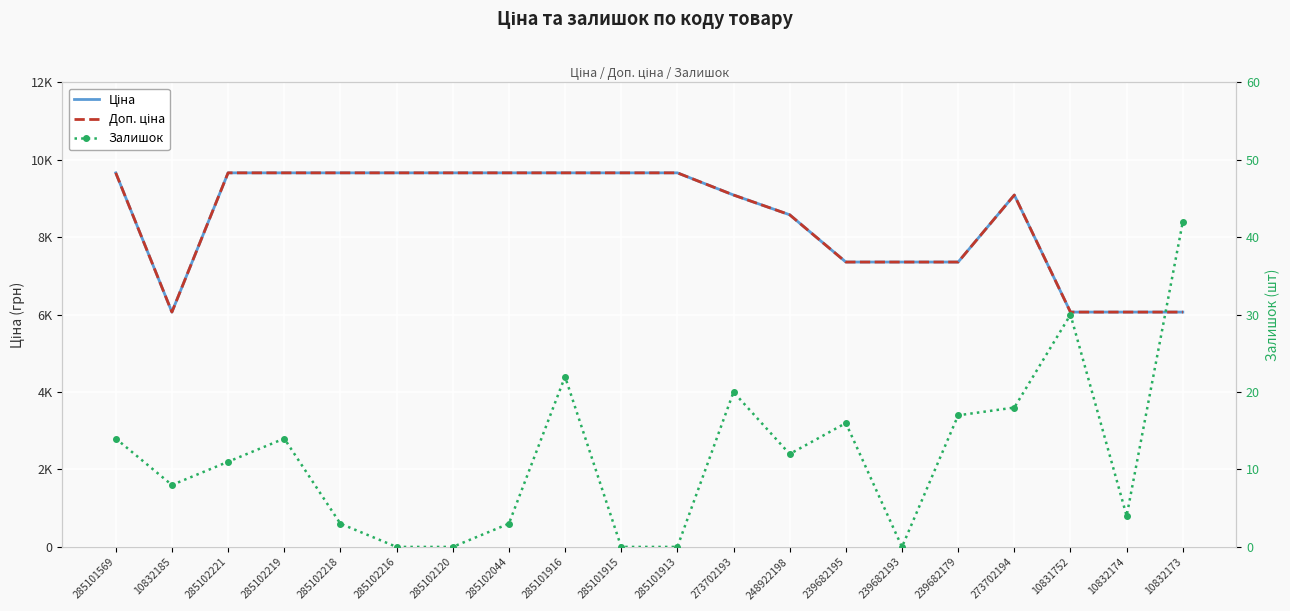

True or false: Ціна and Доп. ціна intersect in this chart.

False